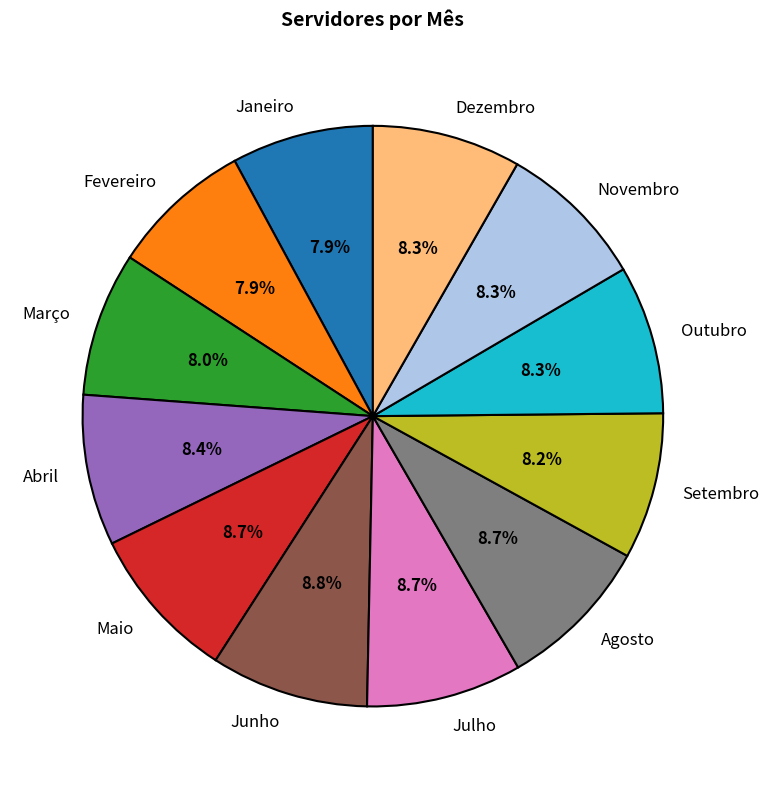

How many segments does this pie chart have?

12